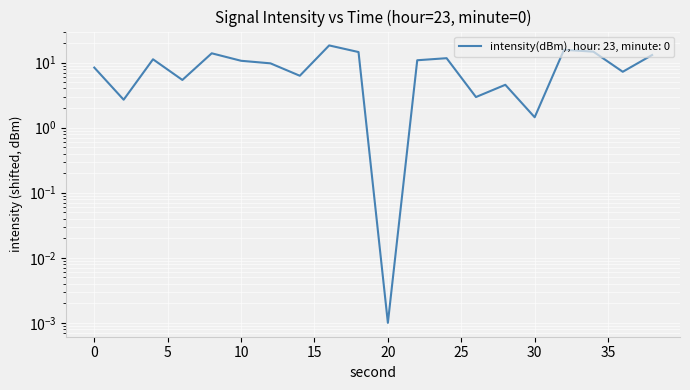

Reading right to left, list all the values displayed in this chart.

38=13.1	36=7.2	34=14.7	32=15.7	30=1.4	28=4.6	26=3.0	24=11.7	22=10.9	20=0.0	18=14.5	16=18.4	14=6.3	12=9.7	10=10.7	8=13.9	6=5.4	4=11.2	2=2.7	0=8.4